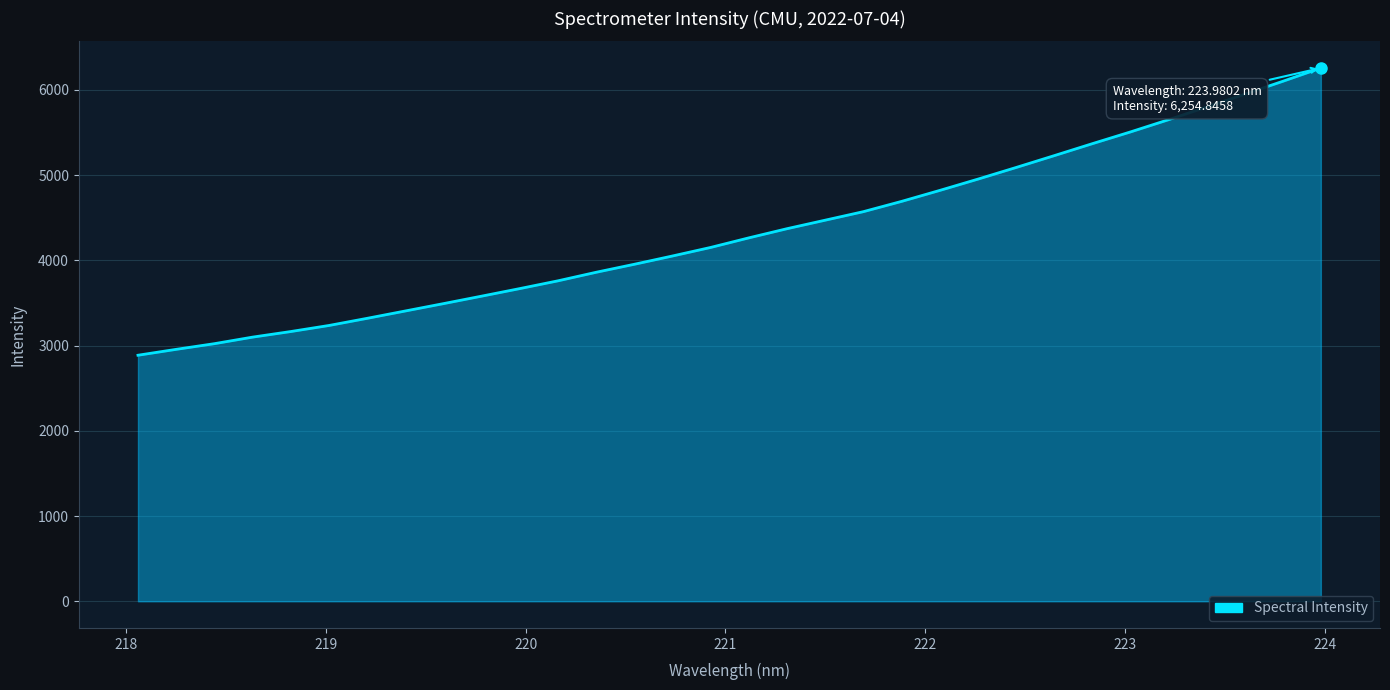

What is the greatest value displayed?

6254.8